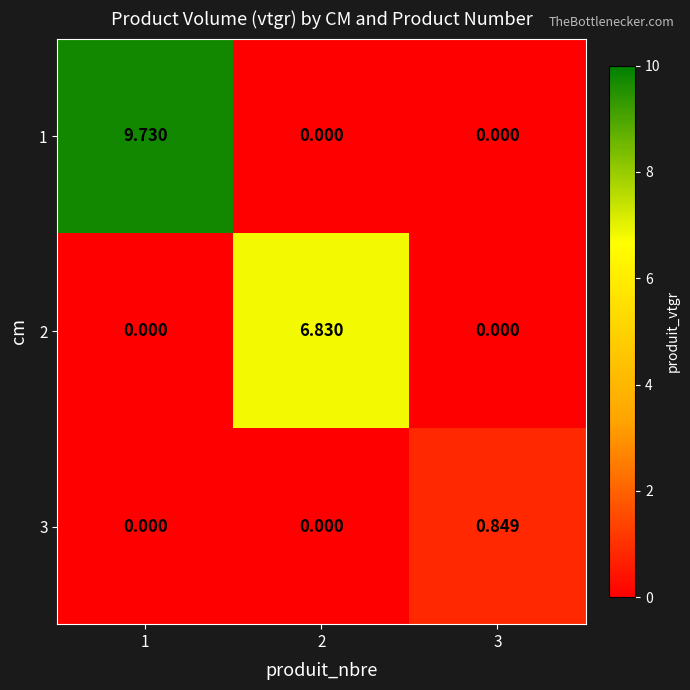

What is the greatest value displayed?

9.7